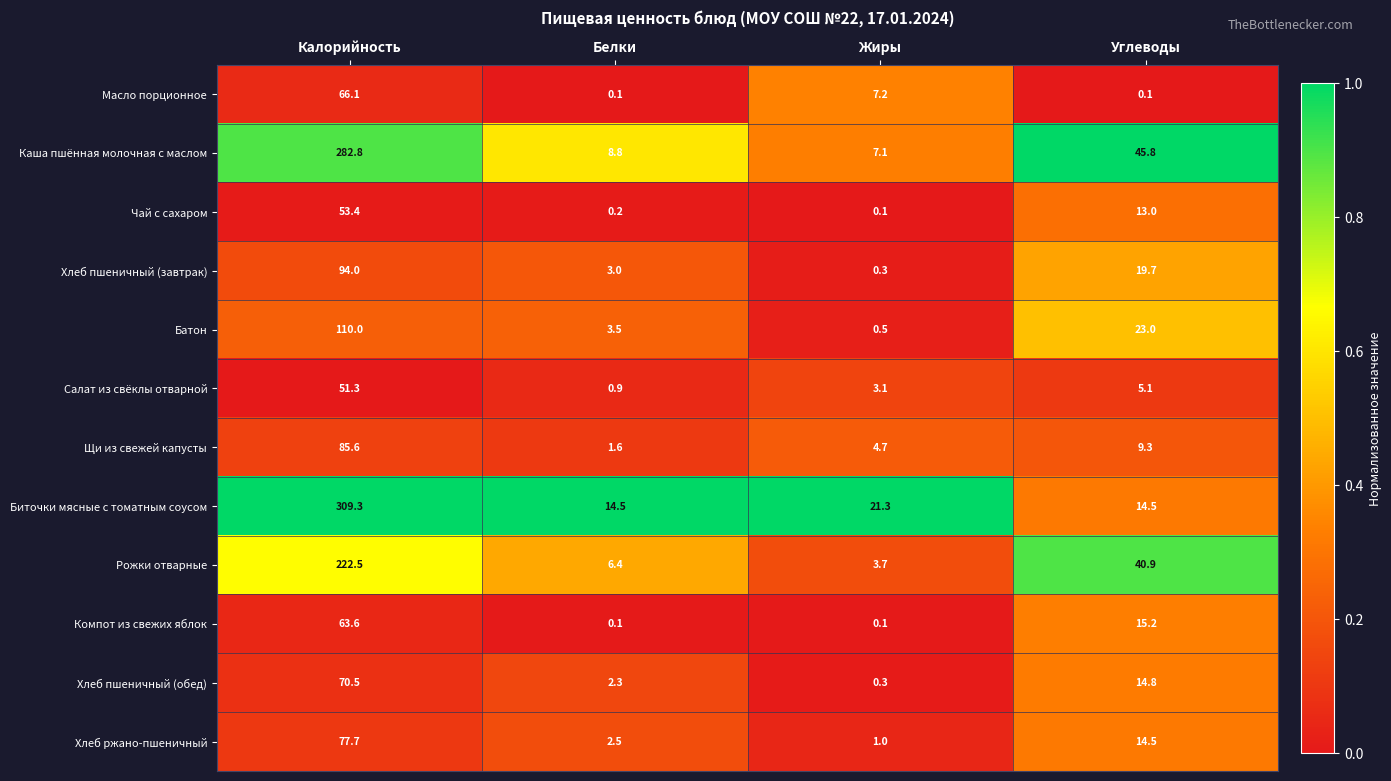

Is it true that Салат из свёклы отварной equals 4.2 at Жиры?

False